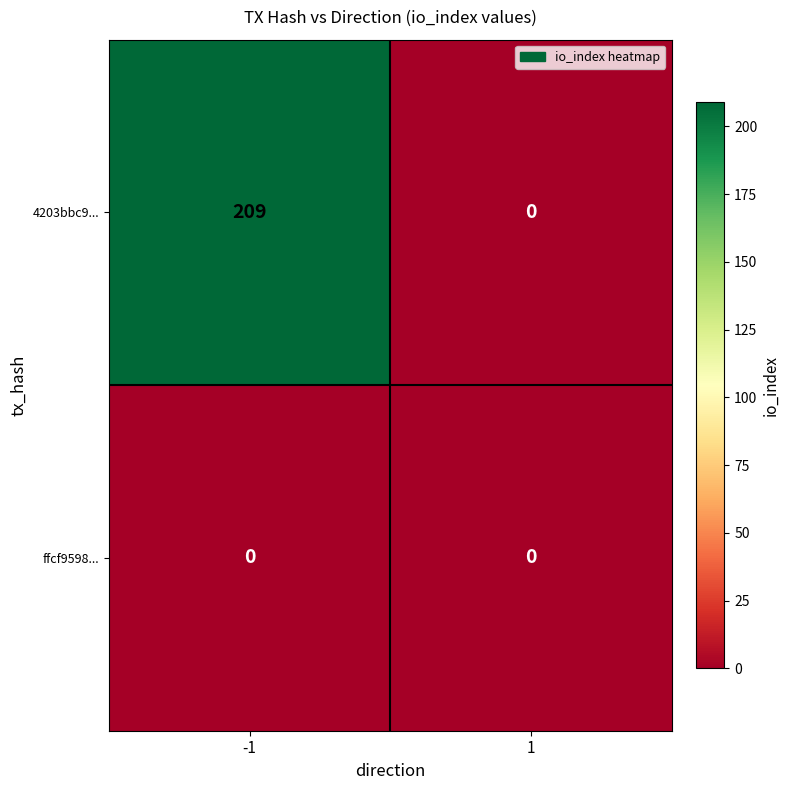

The ffcf9598... series shows 0 at 1. True or false?

True